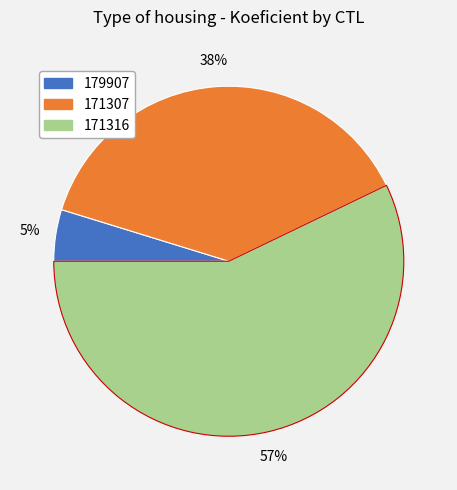

Do 171307 and 171316 together represent more than half of the pie?

Yes